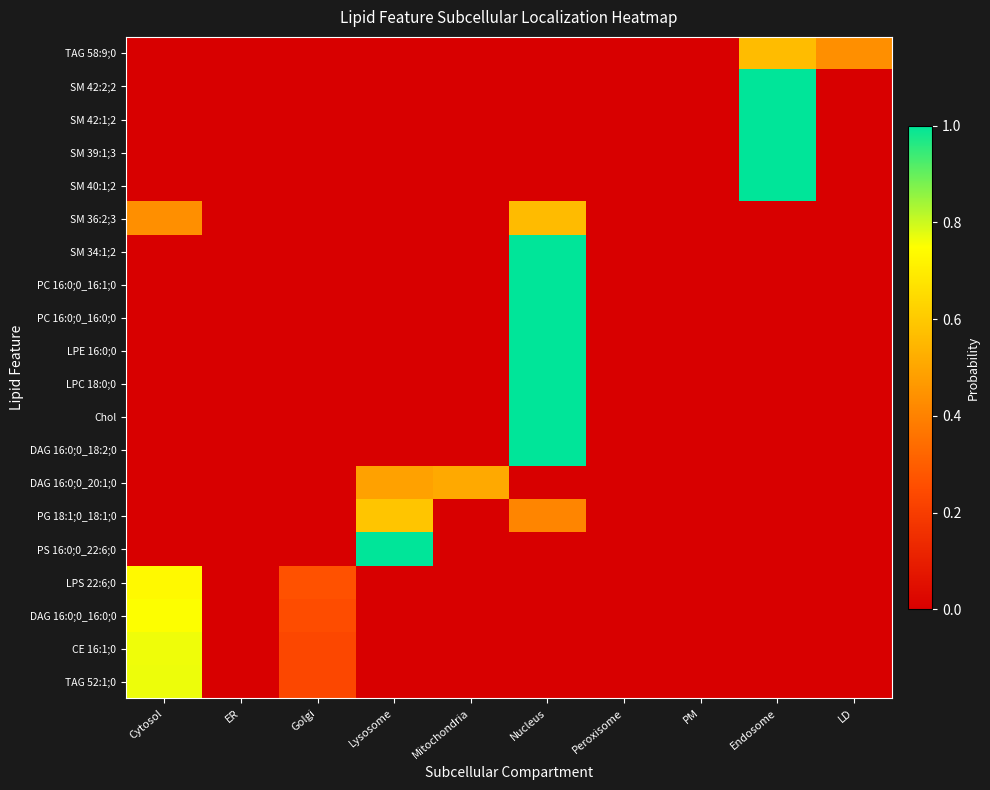

At LD, list the series in order from smallest to largest.

SM 42:2;2, SM 42:1;2, SM 39:1;3, SM 40:1;2, SM 36:2;3, SM 34:1;2, PC 16:0;0_16:1;0, PC 16:0;0_16:0;0, LPE 16:0;0, LPC 18:0;0, Chol, DAG 16:0;0_18:2;0, DAG 16:0;0_20:1;0, PG 18:1;0_18:1;0, PS 16:0;0_22:6;0, LPS 22:6;0, DAG 16:0;0_16:0;0, CE 16:1;0, TAG 52:1;0, TAG 58:9;0